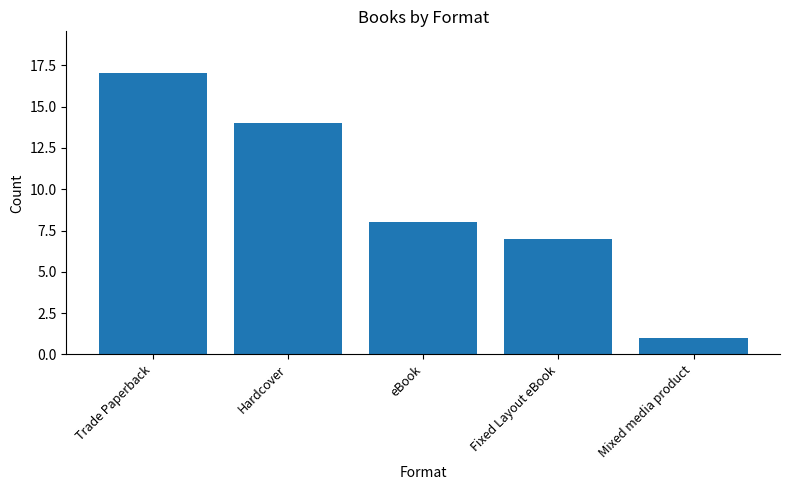

Count the number of data series in this chart.

1